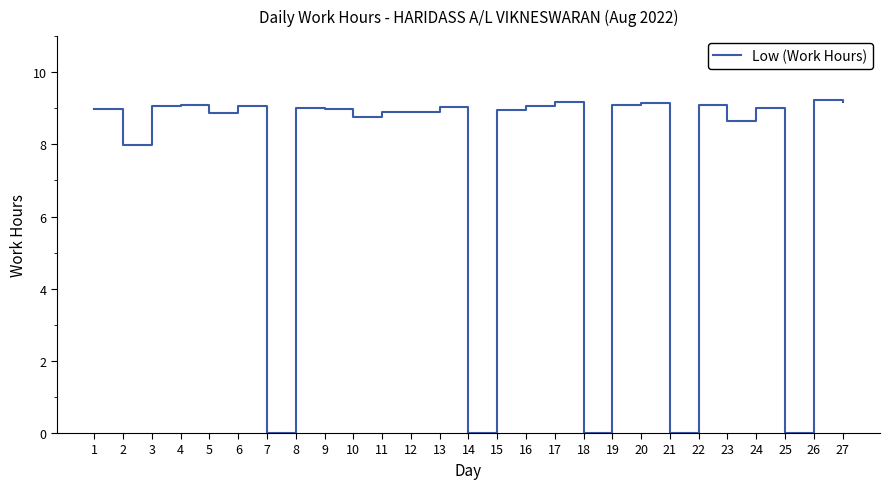

What is the change in value from 2 to 7?

-8.0